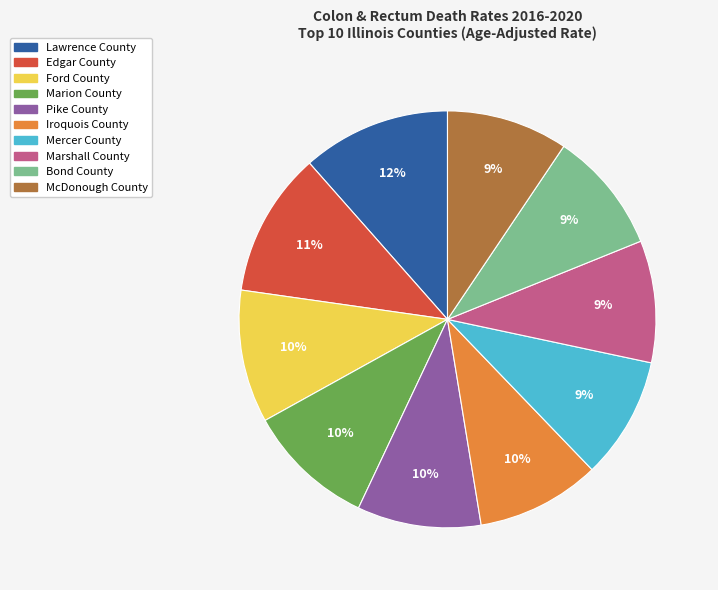

Combined, do Ford County and Pike County account for over 50%?

No